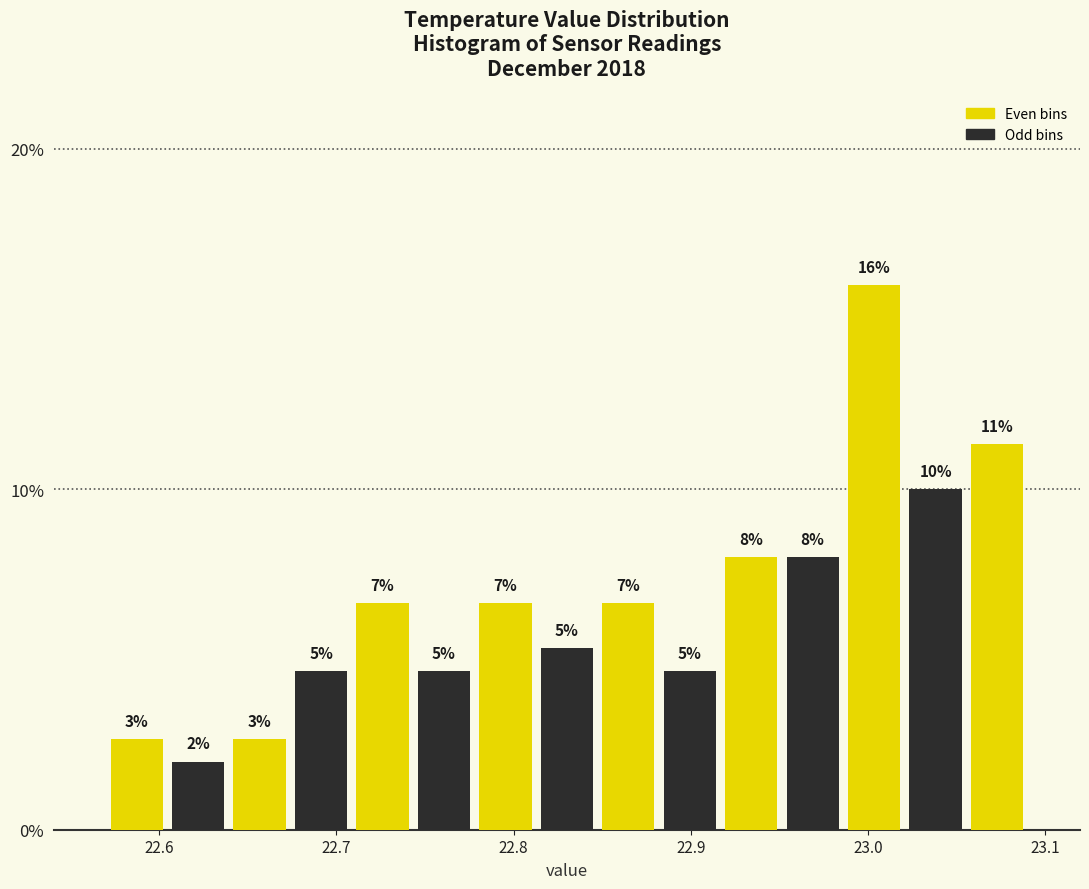

Read against the x-axis, roughly where is the centre of the tallest bar?

23.00